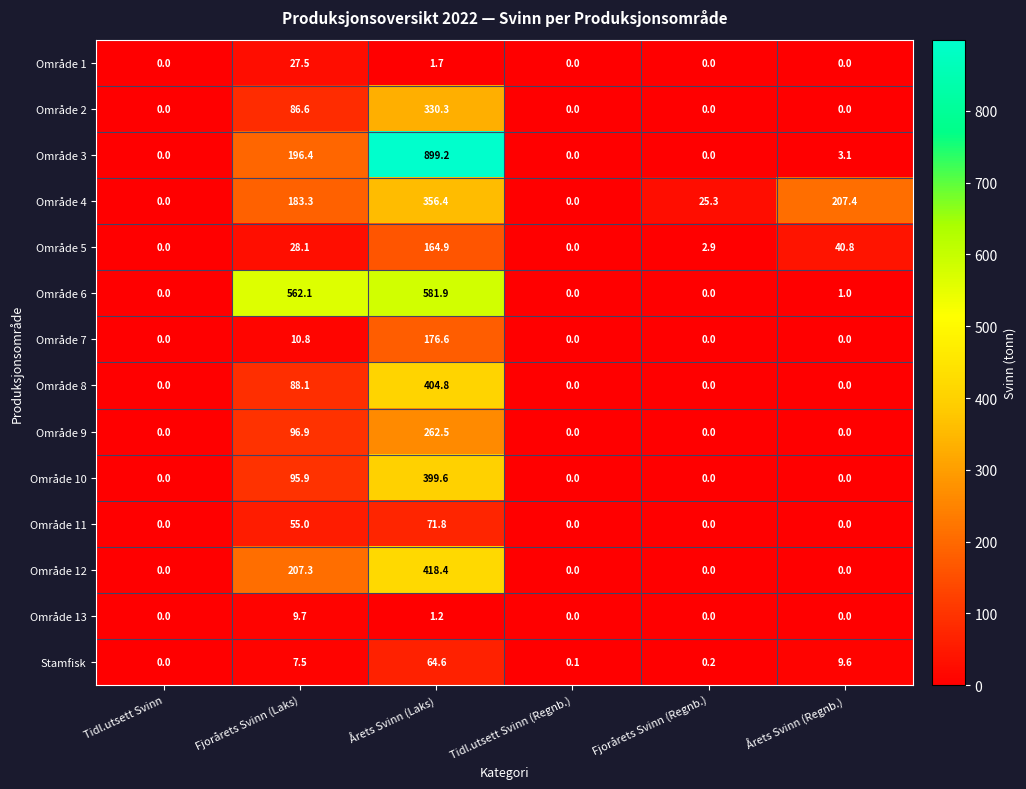

Where is Stamfisk nearest to the value 32?

Årets Svinn (Regnb.)